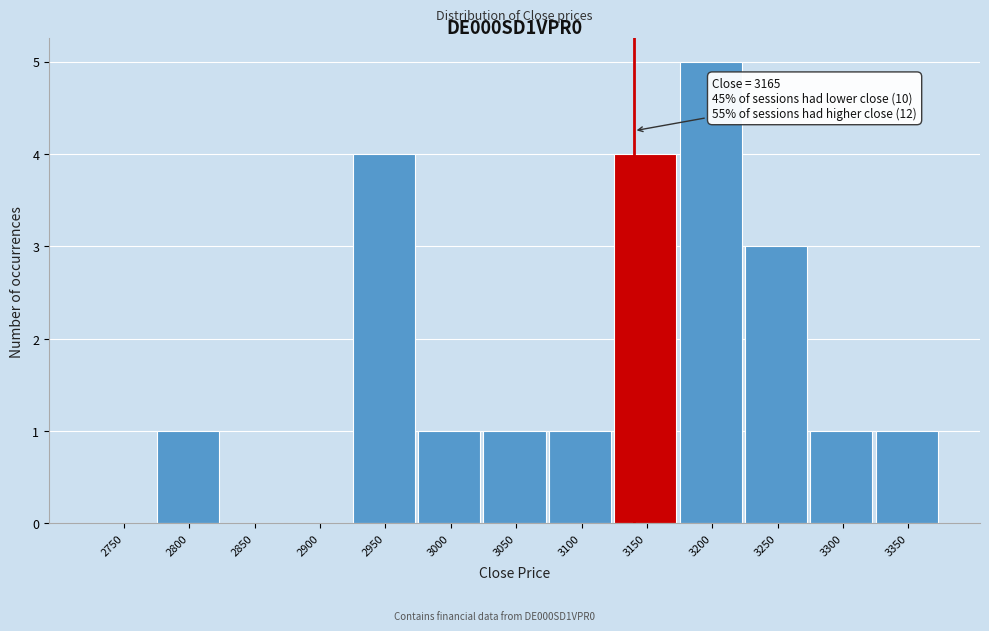

Reading right to left, what are all the values shown in this chart?

3350=1	3300=1	3250=3	3200=5	3150=4	3100=1	3050=1	3000=1	2950=4	2900=0	2850=0	2800=1	2750=0